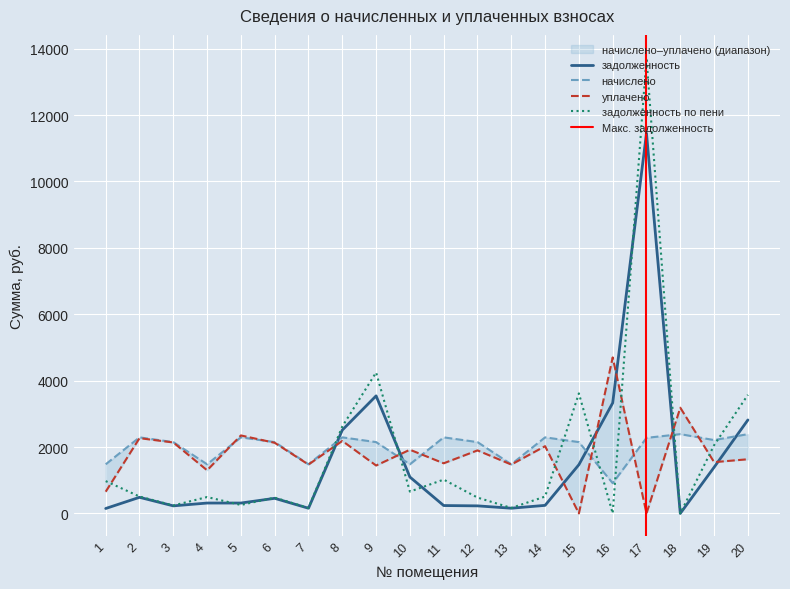

At 3, list the series in order from smallest to largest.

задолженность, задолженность_пени, уплачено, начислено